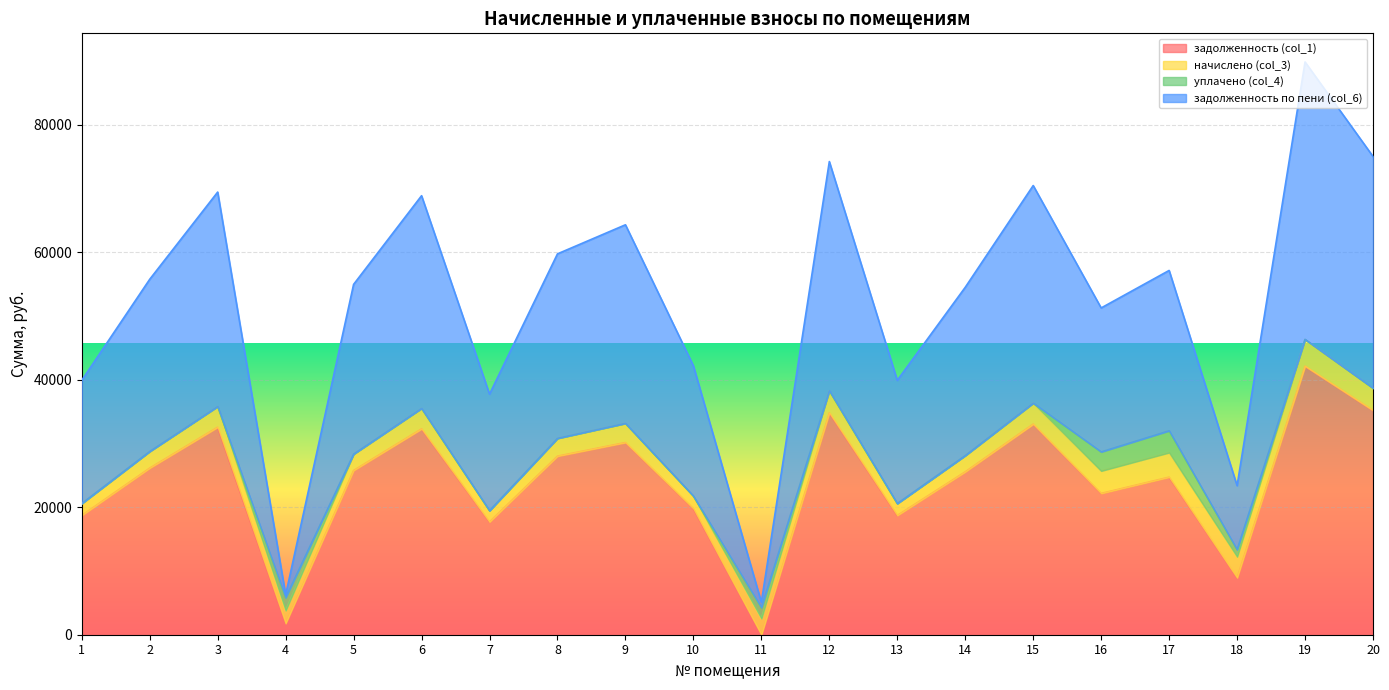

The value of задолженность (col_1) at 2 is 13734.9. True or false?

False